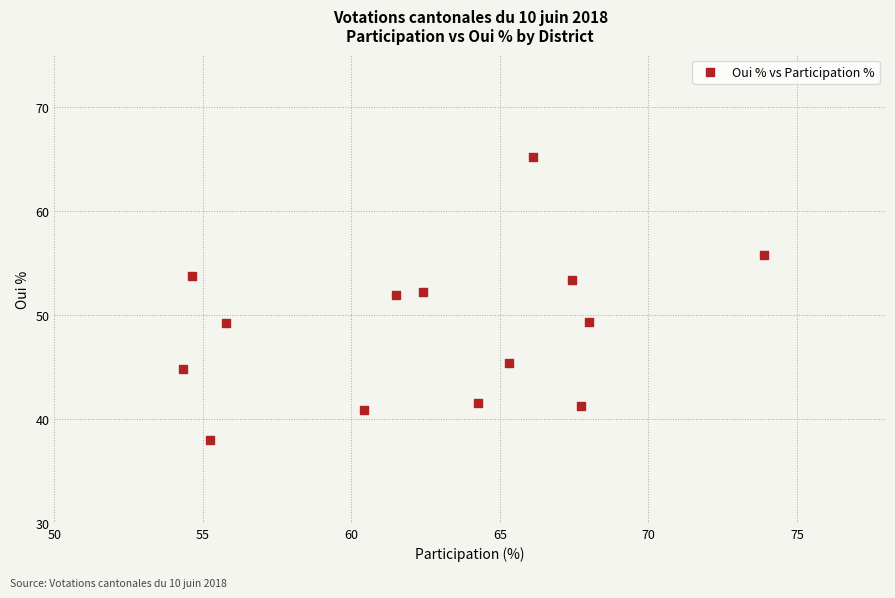

What is the range of Y values (max minus min)?

27.2